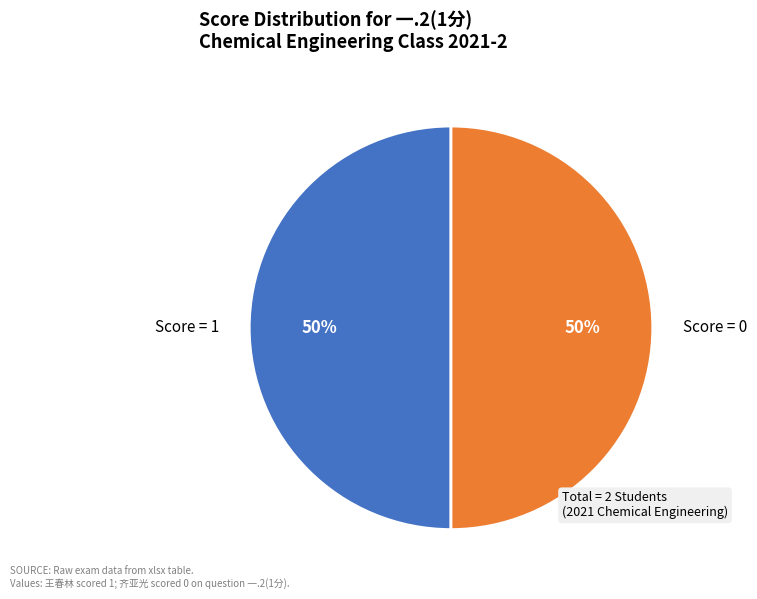

True or false: Score = 0 accounts for 42% of the total.

False